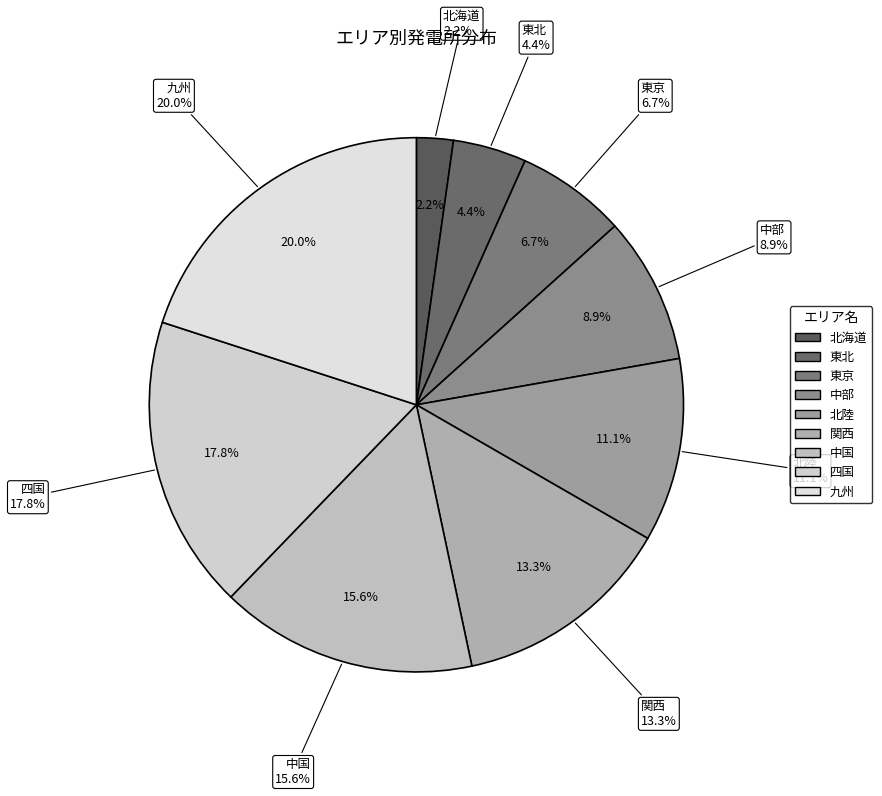

Between 北陸 and 中部, which is larger?

北陸